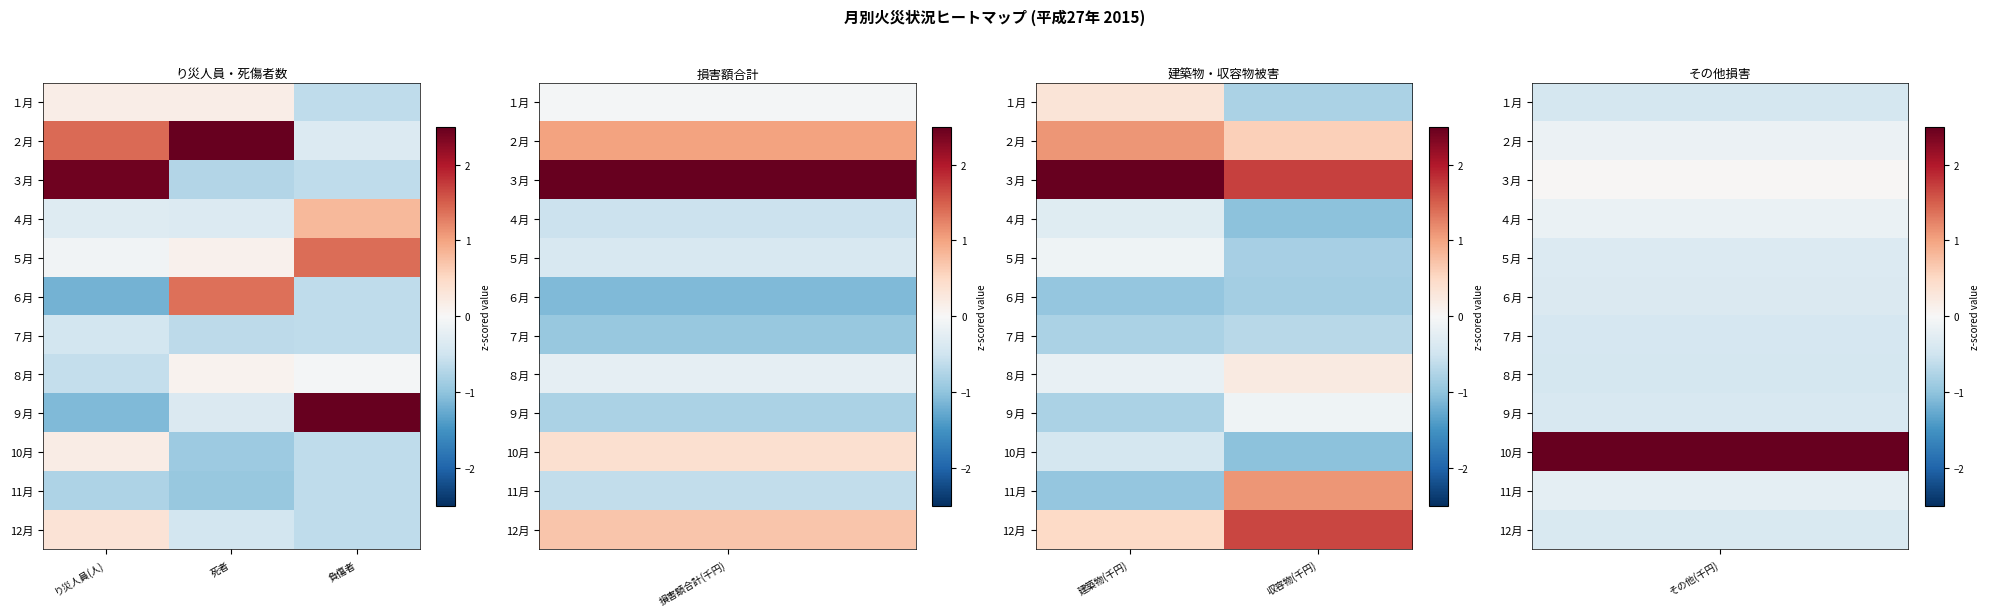

The ９月 series shows -0.2 at 収容物(千円). True or false?

False